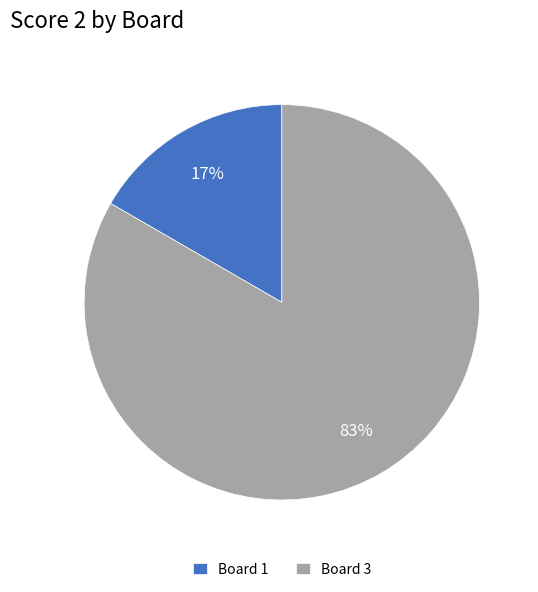

To the nearest percent, what percentage of the pie is Board 3?

83%